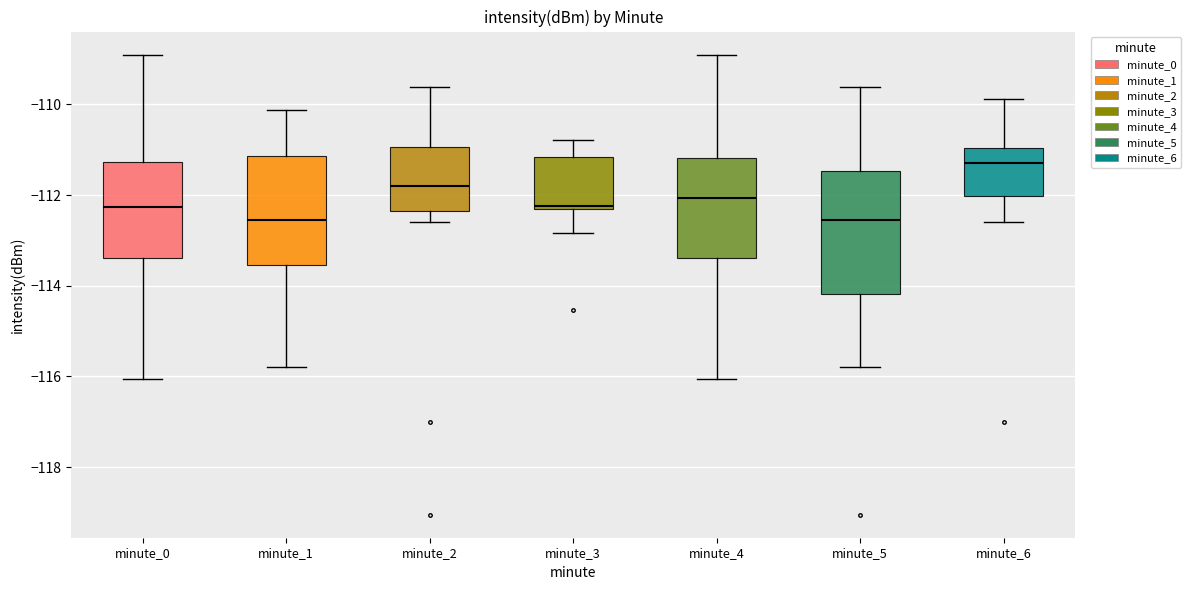

Reading left to right, read every box against the y-axis: the position of its median line, the range the box covers, and the ends of its whiskers. The values are not printed on the chart, so give them approximately, as read against the axis.

minute_0: median -112.2, box -113.4 to -111.2, whiskers -116.0 to -108.8
minute_1: median -112.6, box -113.6 to -111.2, whiskers -115.8 to -110.2
minute_2: median -111.8, box -112.4 to -111.0, whiskers -112.6 to -109.6
minute_3: median -112.2, box -112.4 to -111.2, whiskers -112.8 to -110.8
minute_4: median -112.0, box -113.4 to -111.2, whiskers -116.0 to -108.8
minute_5: median -112.6, box -114.2 to -111.4, whiskers -115.8 to -109.6
minute_6: median -111.2, box -112.0 to -111.0, whiskers -112.6 to -109.8